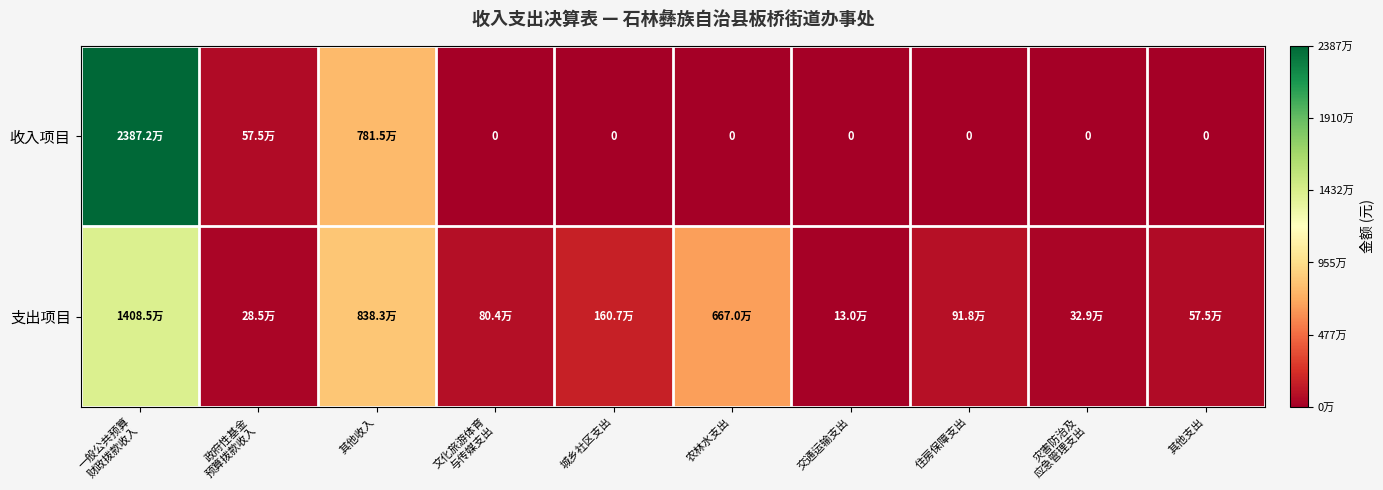

How many values in the 收入项目 series exceed 0?

3